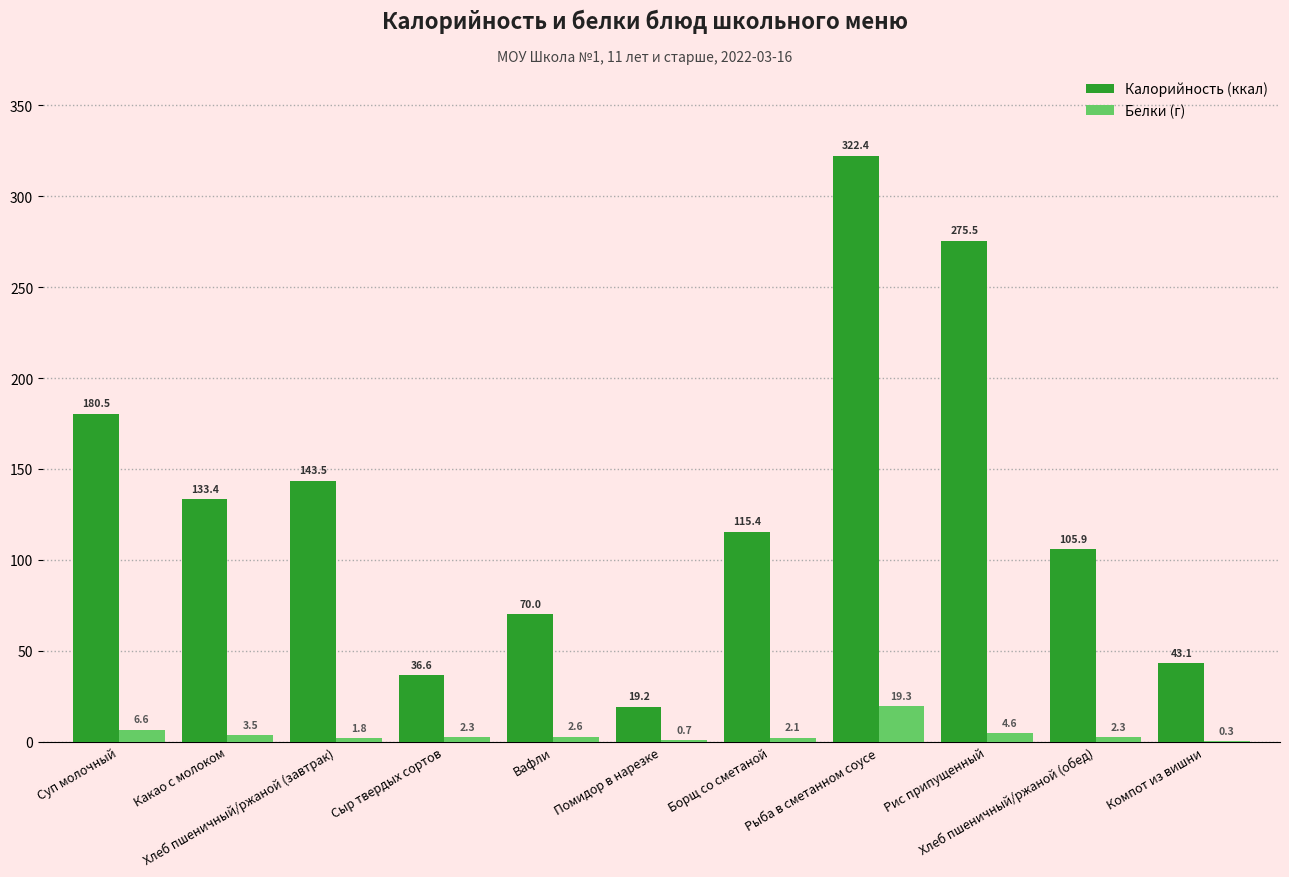

Which category has the highest value in the Калорийность (ккал) series?

Рыба в сметанном соусе